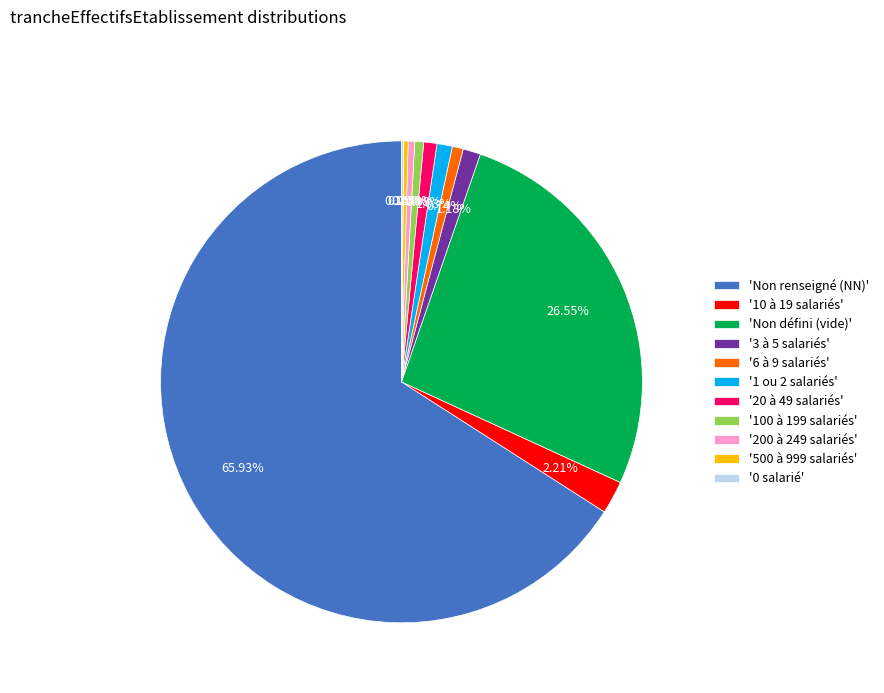

Do '100 à 199 salariés' and '500 à 999 salariés' together represent more than half of the pie?

No